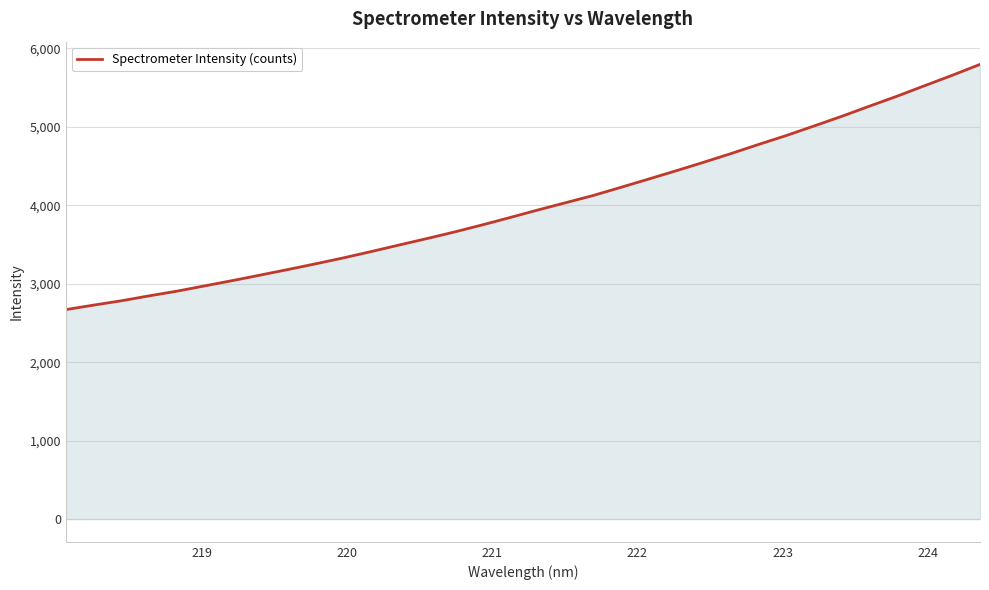

True or false: the data has more than 0 interior local peaks.

False